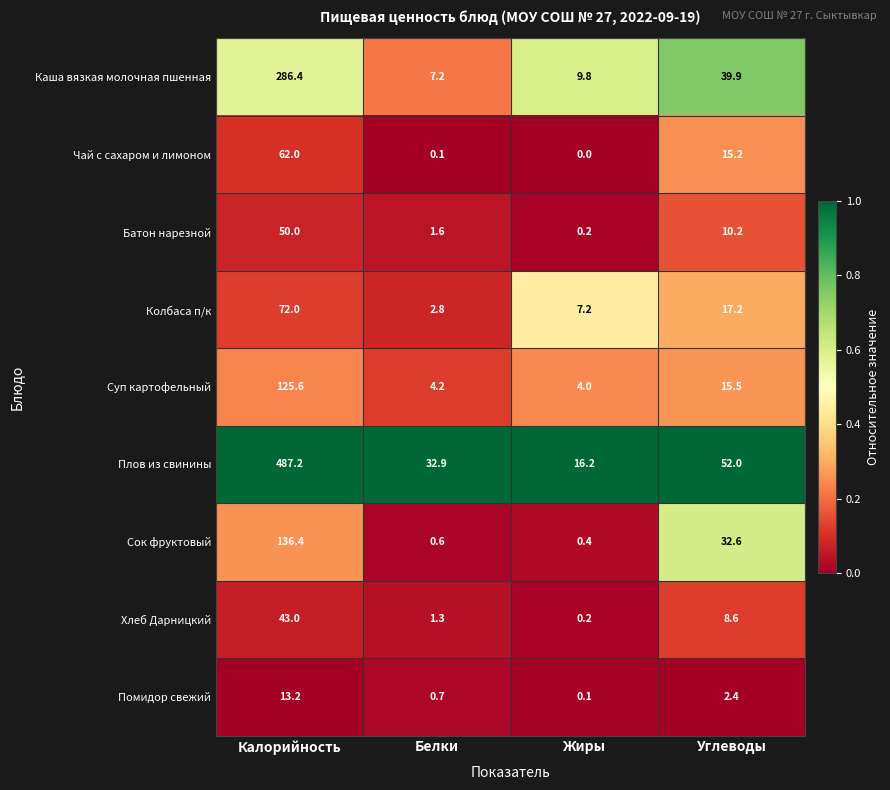

What is the spread (max minus min) of values at Углеводы?

49.6